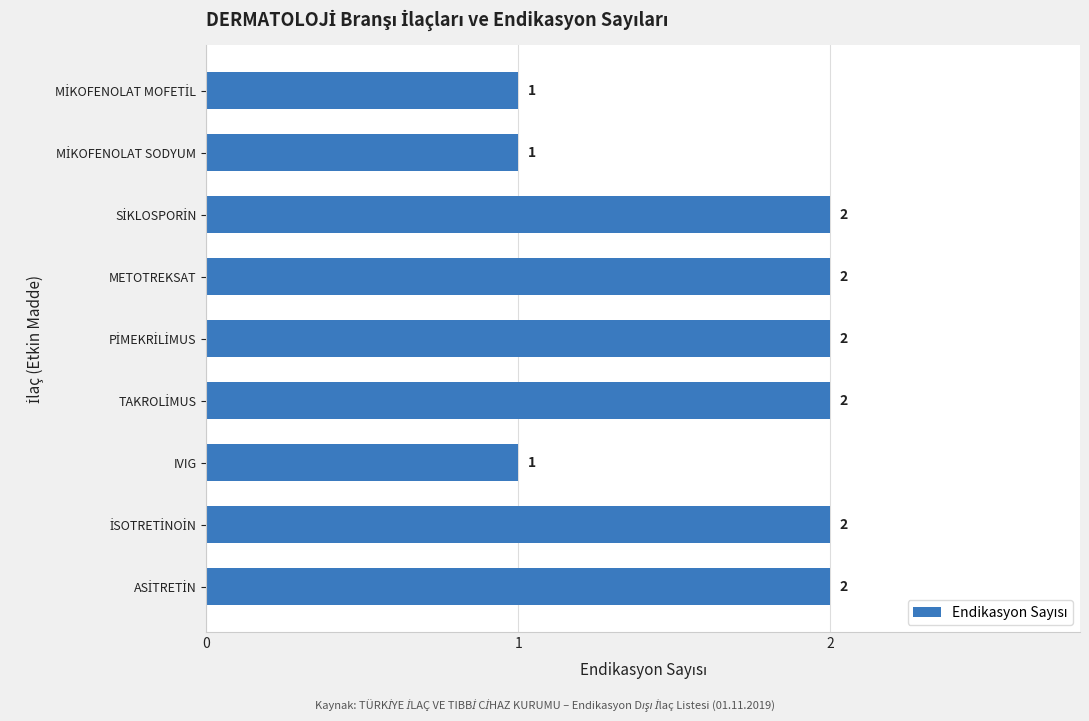

What is the value of the 3rd bar from the top?

2